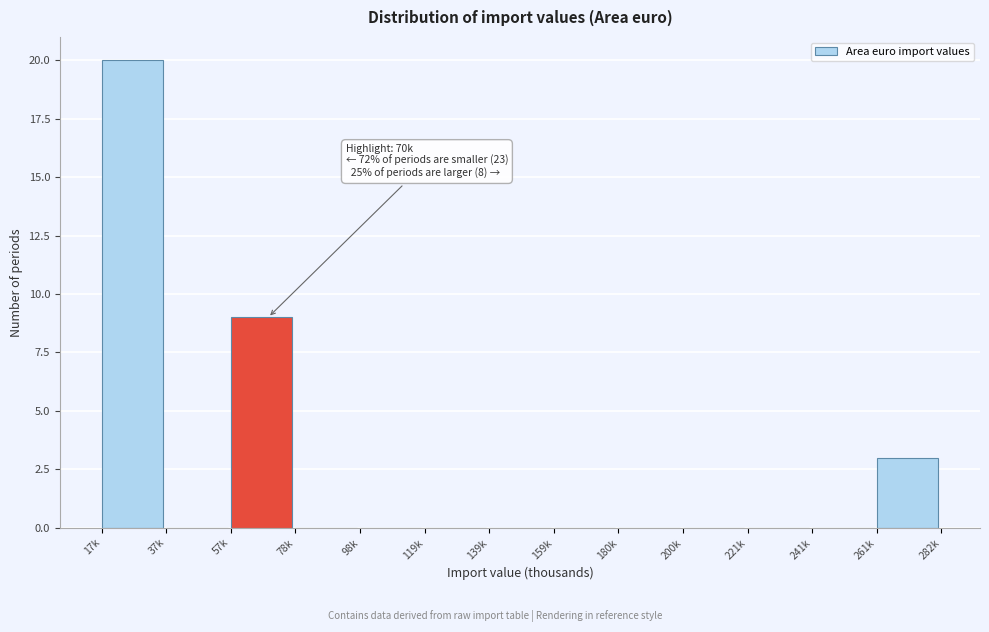

Reading right to left, what are all the values shown in this chart?

261k=3	241k=0	221k=0	200k=0	180k=0	159k=0	139k=0	119k=0	98k=0	78k=0	57k=9	37k=0	17k=20